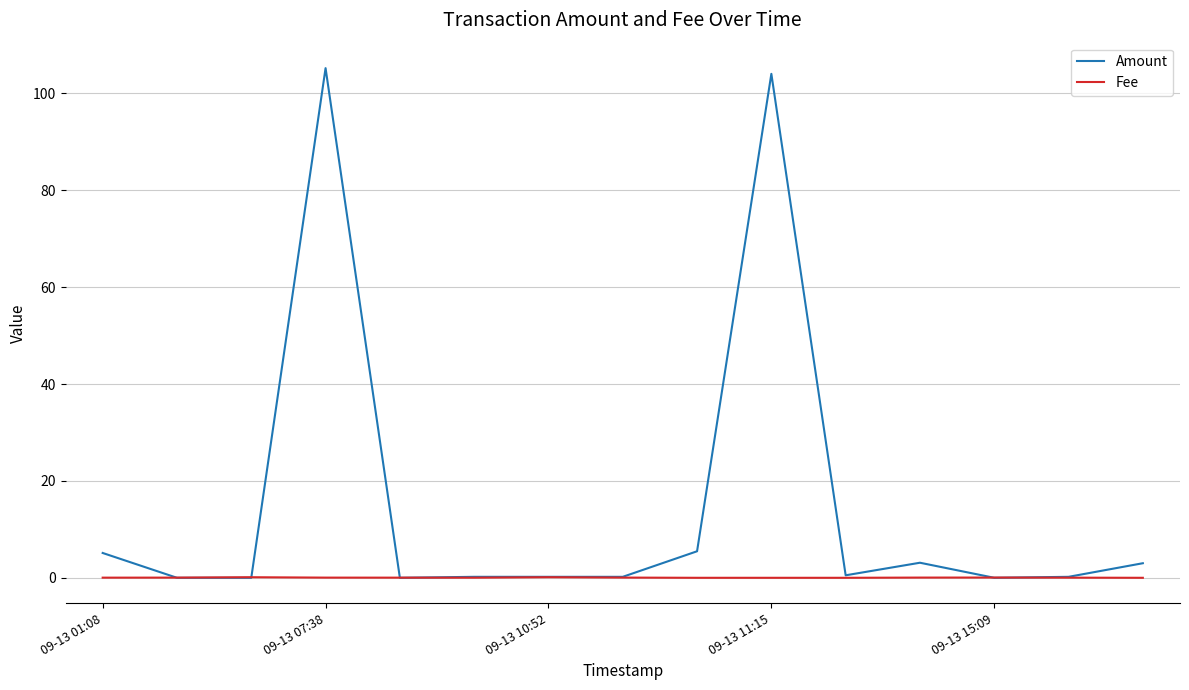

What is the maximum value shown in the chart?

105.2